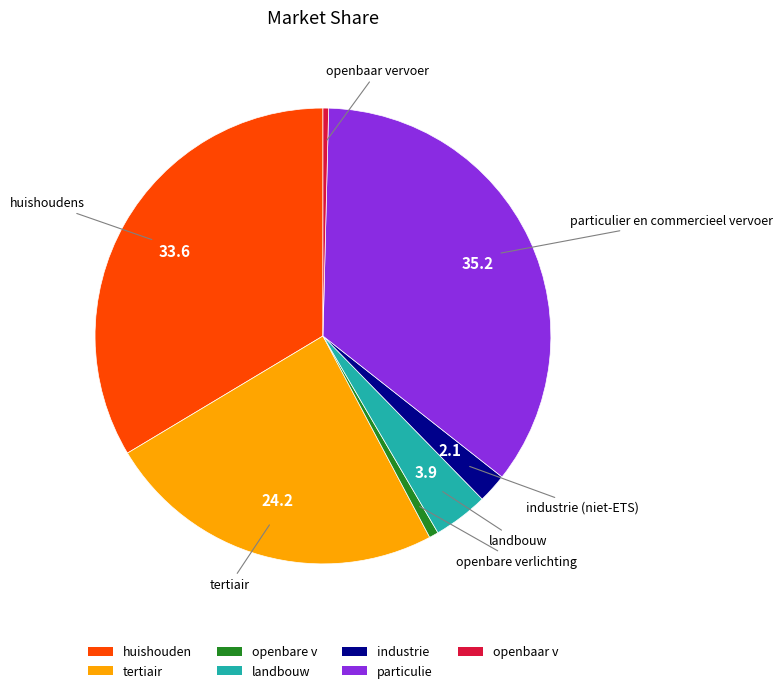

Is there any slice that represents more than half of the pie?

No